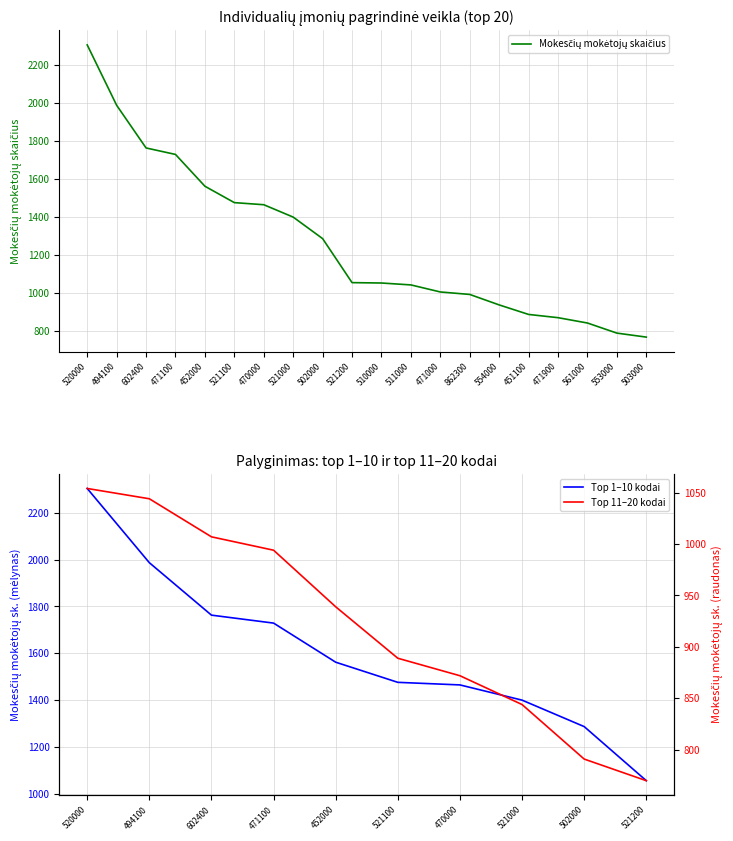

Does the chart have visible grid lines?

Yes